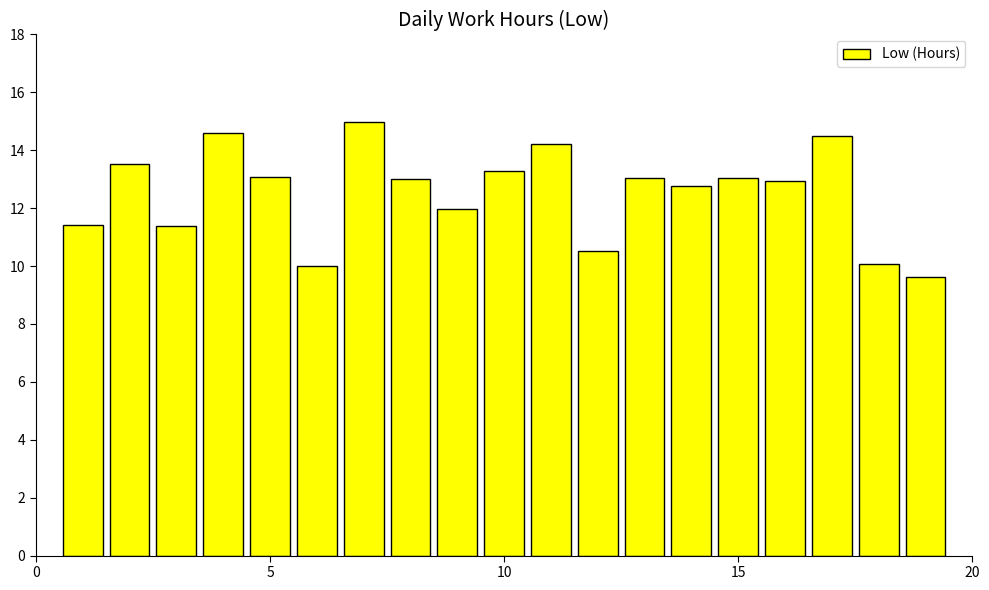

What is the sum of all values?

238.0